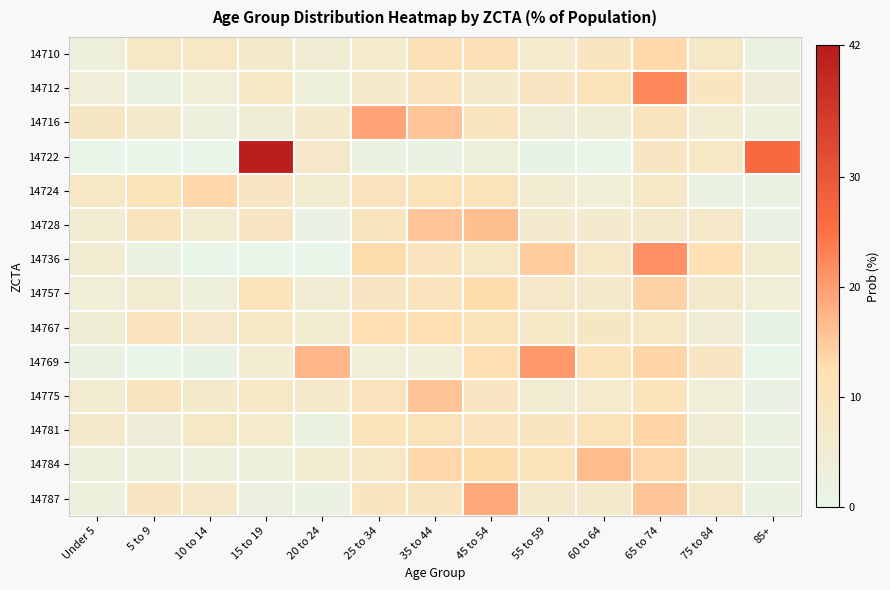

What is the total value across all series at 10 to 14?

70.5